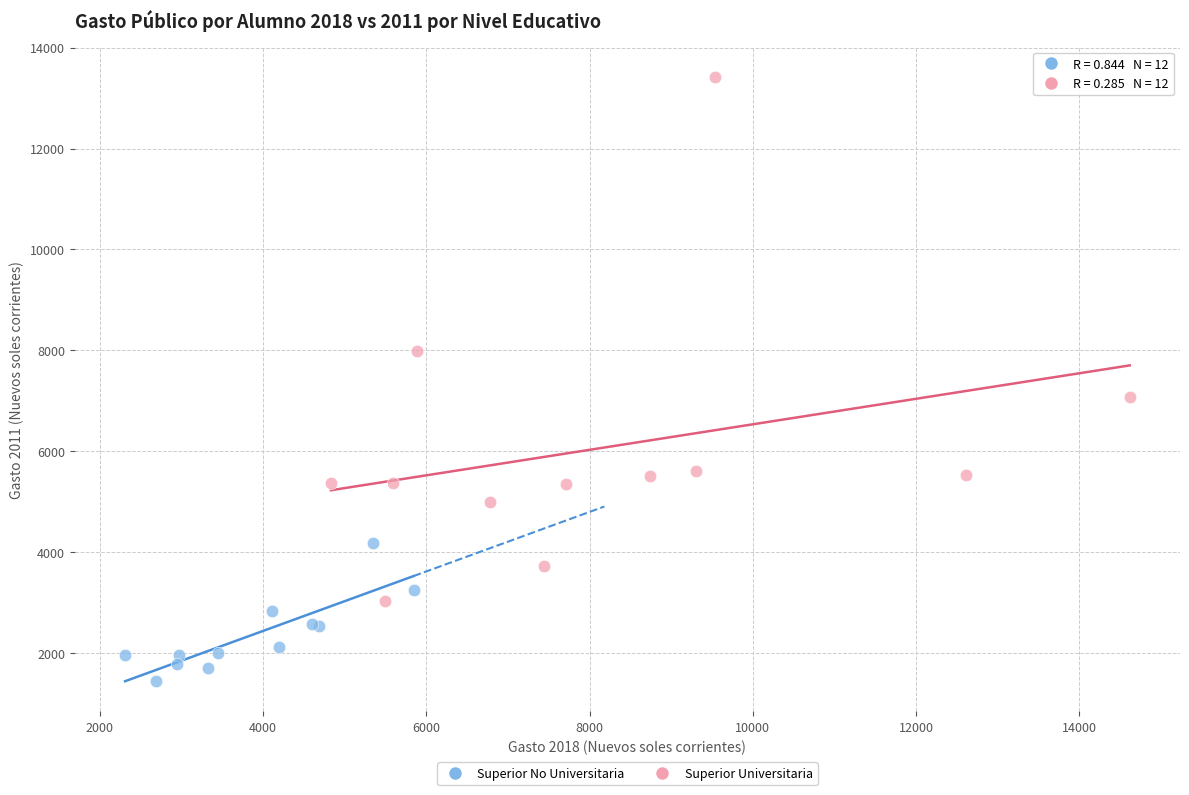

Which series contains the lowest Y value?

Superior No Universitaria